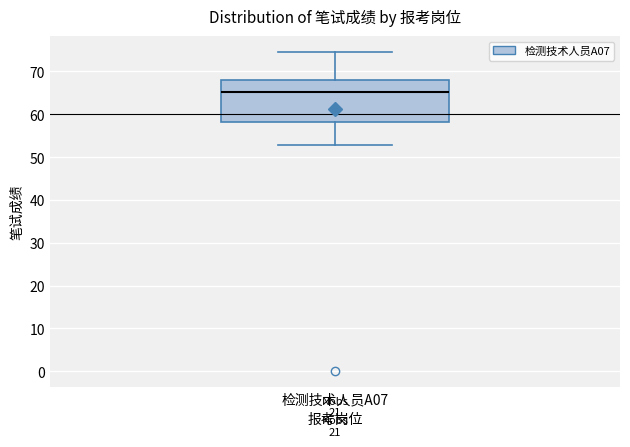

Where does the upper whisker of the box for 检测技术人员A07 end on the y-axis? The values are not printed on the chart, so give them approximately, as read against the axis.

75